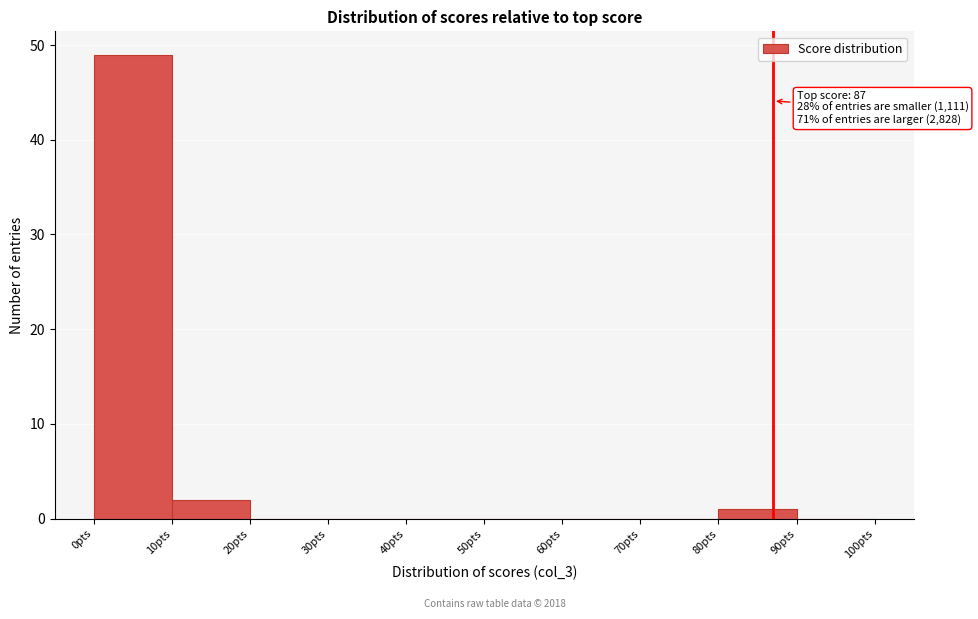

Which range on the x-axis has the tallest bar?

0 to 10